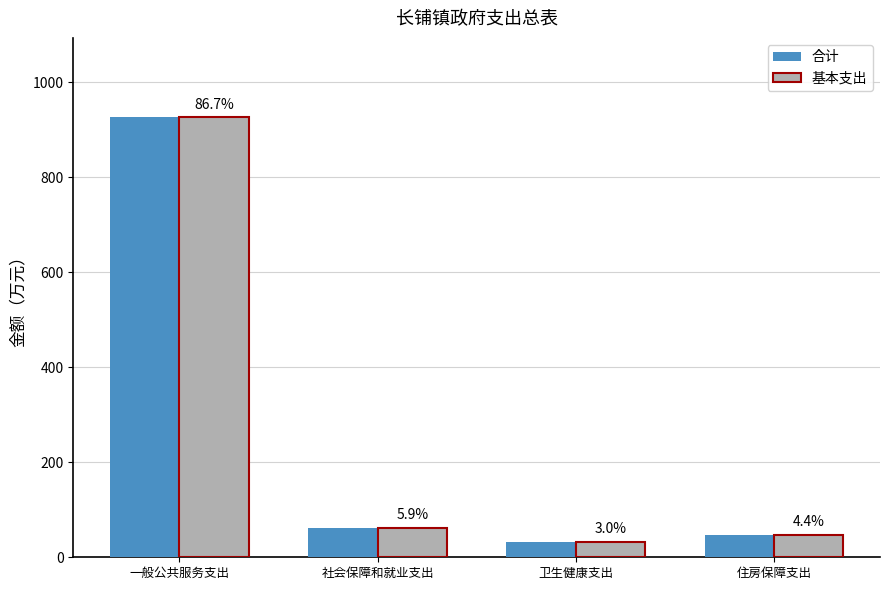

Reading left to right, list all the values displayed in this chart.

合计: 926.9	62.6	32.2	47.0
基本支出: 926.9	62.6	32.2	47.0